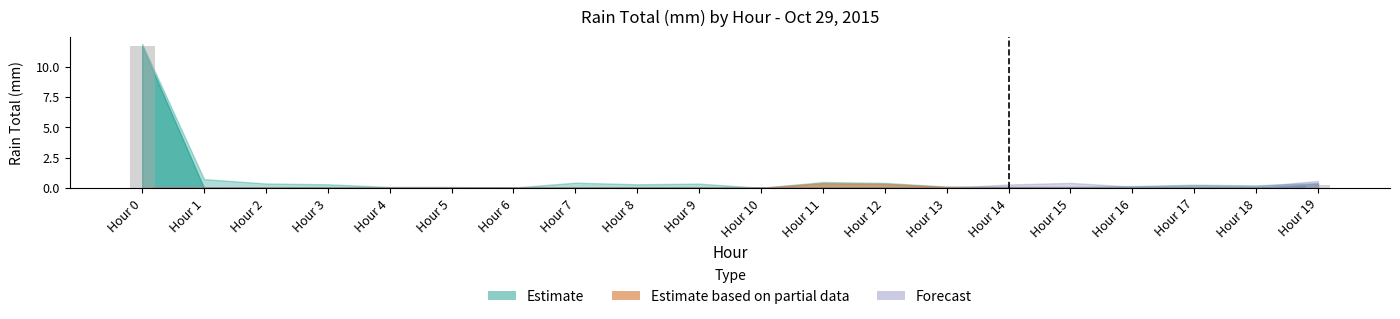

Where is the data nearest to the value 5?

Hour 19